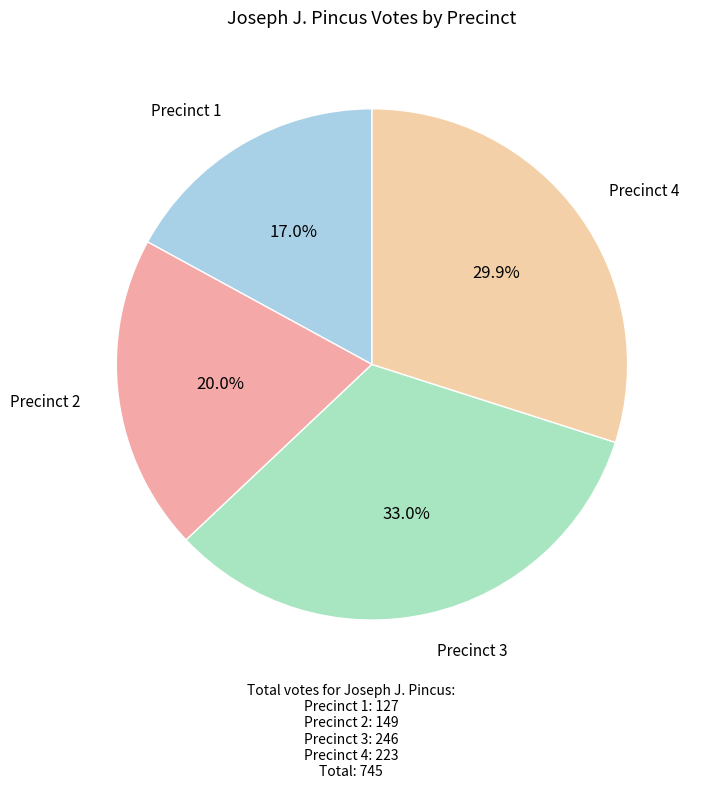

To the nearest percent, what portion does Precinct 4 represent?

30%